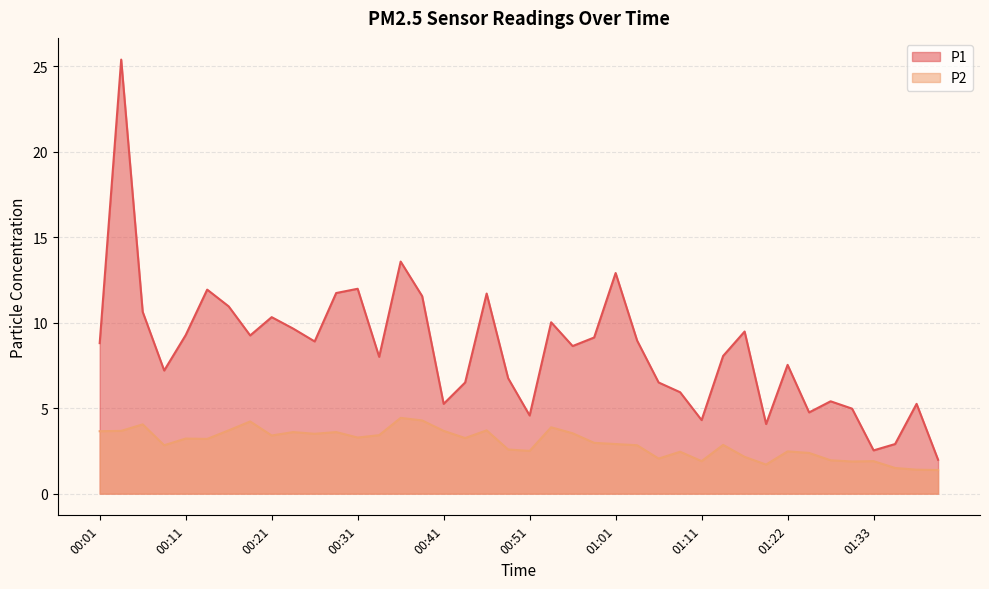

What is the difference between the maximum and minimum values in the P1 series?

23.4